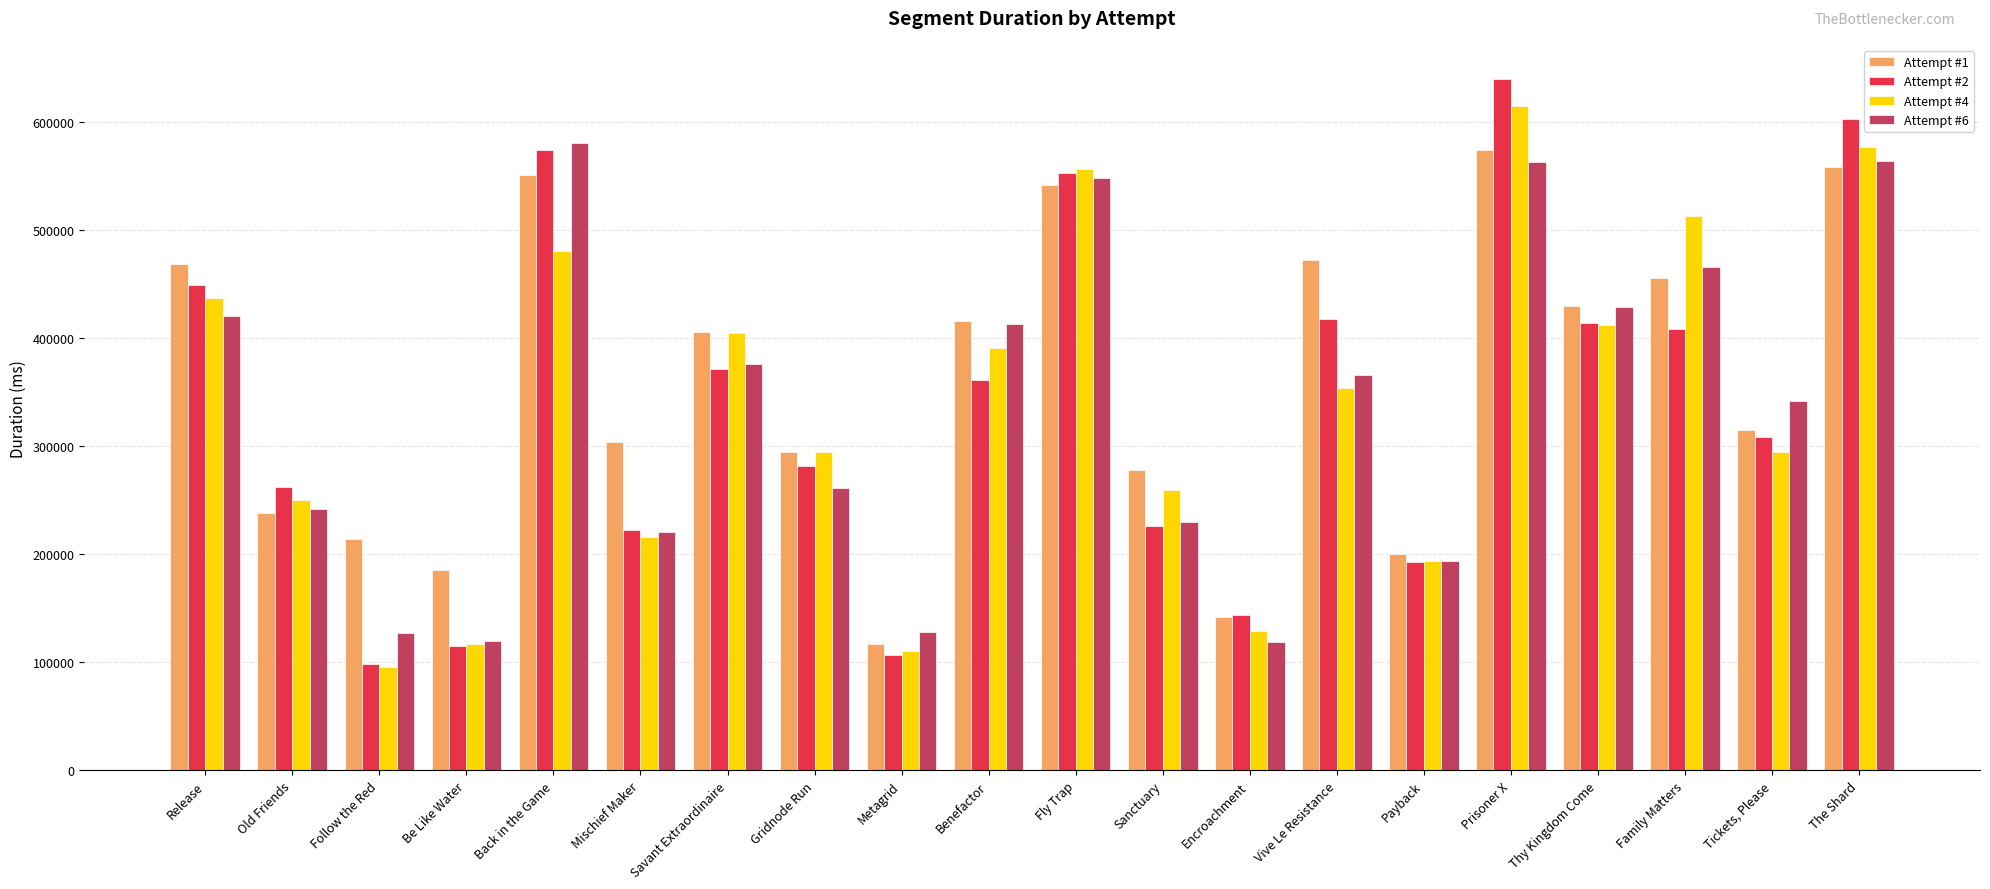

Is it true that Attempt #1 equals 415661 at Benefactor?

True